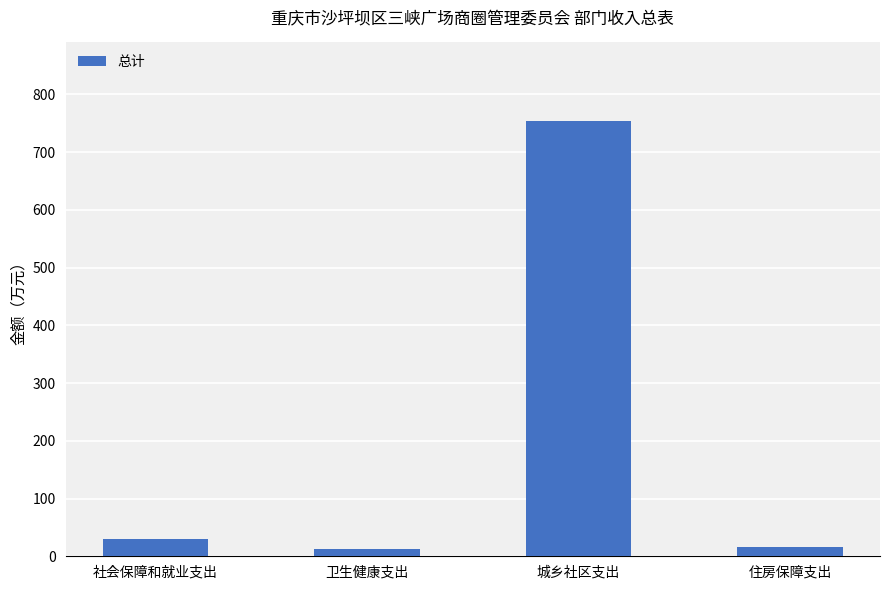

Which has a higher value, 卫生健康支出 or 城乡社区支出?

城乡社区支出